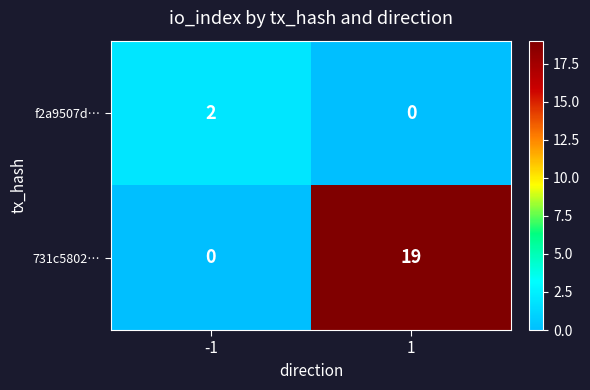

At 1, list the series in order from largest to smallest.

731c5802…, f2a9507d…